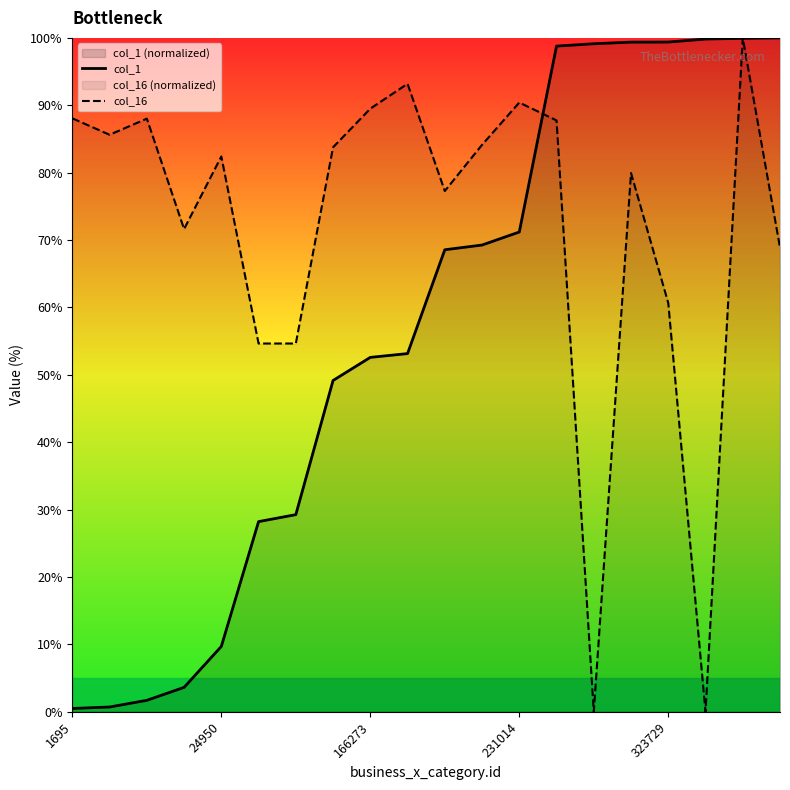

At how many categories does at least one series exceed 37?

20